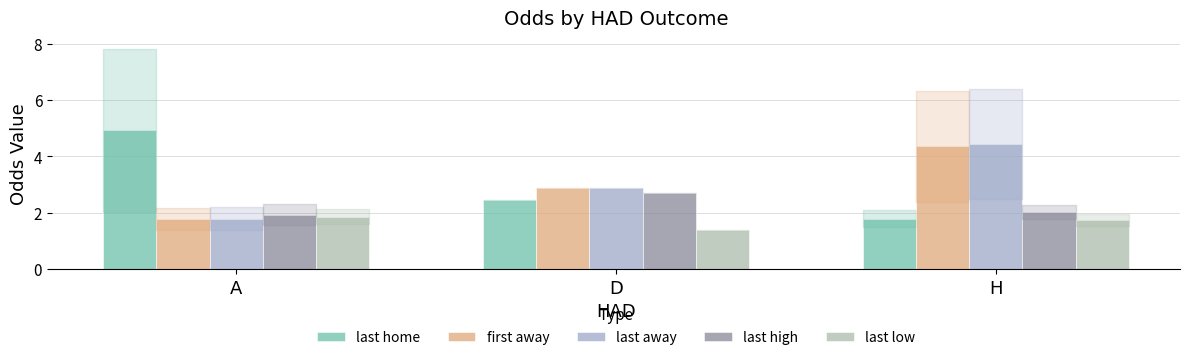

What is the label of the 1st bar from the right?

H